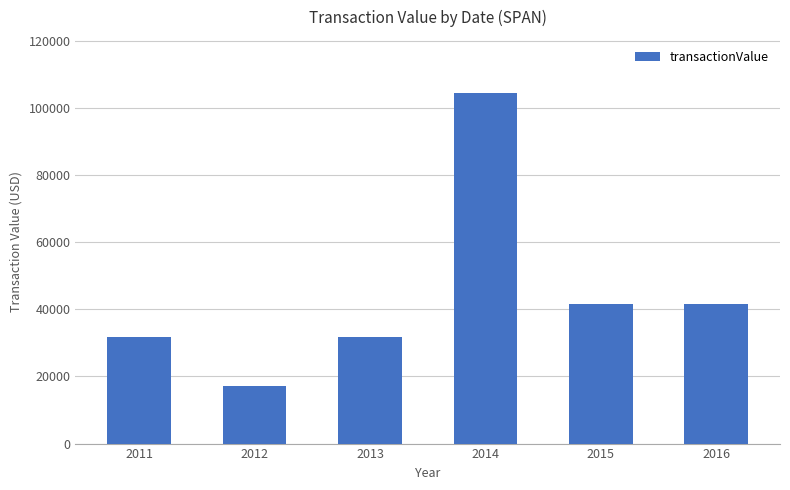

What is the value of the 1st bar from the left?

31851